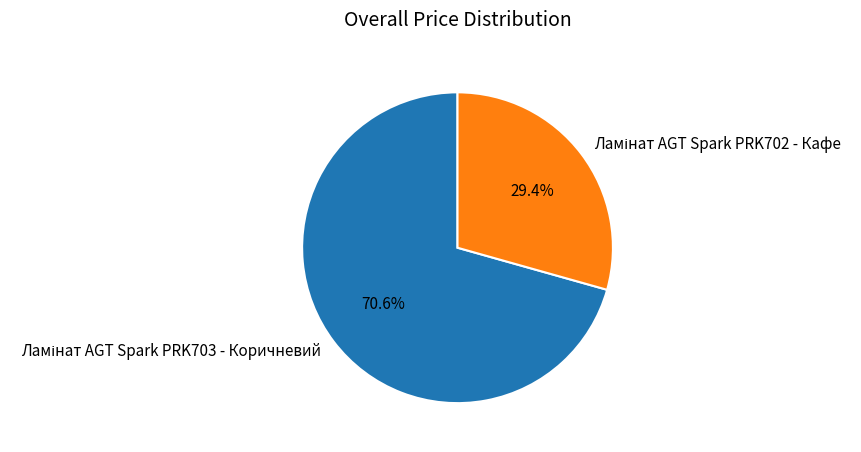

Is there a majority slice in this chart?

Yes